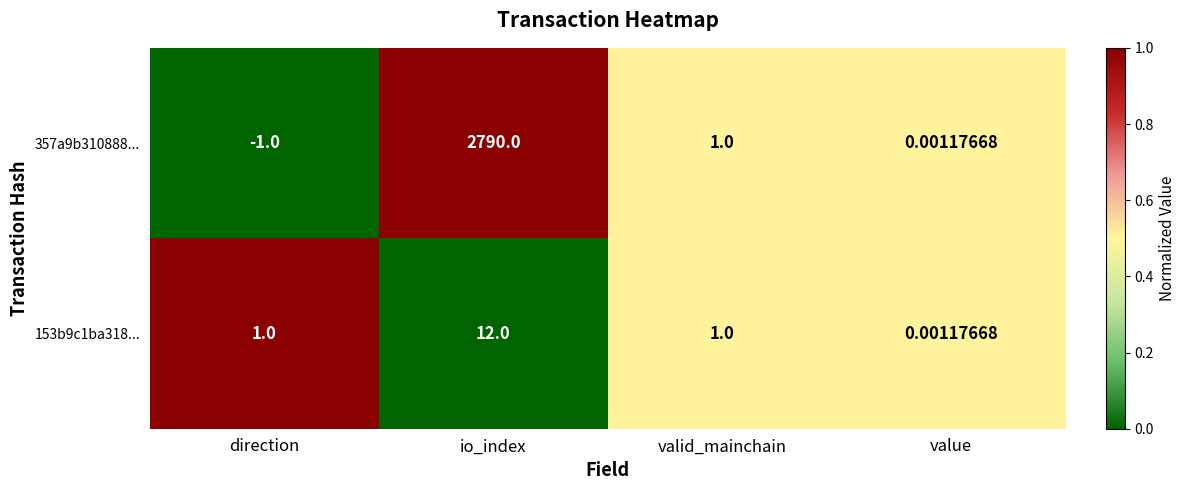

Which category has the lowest value across all series?

direction